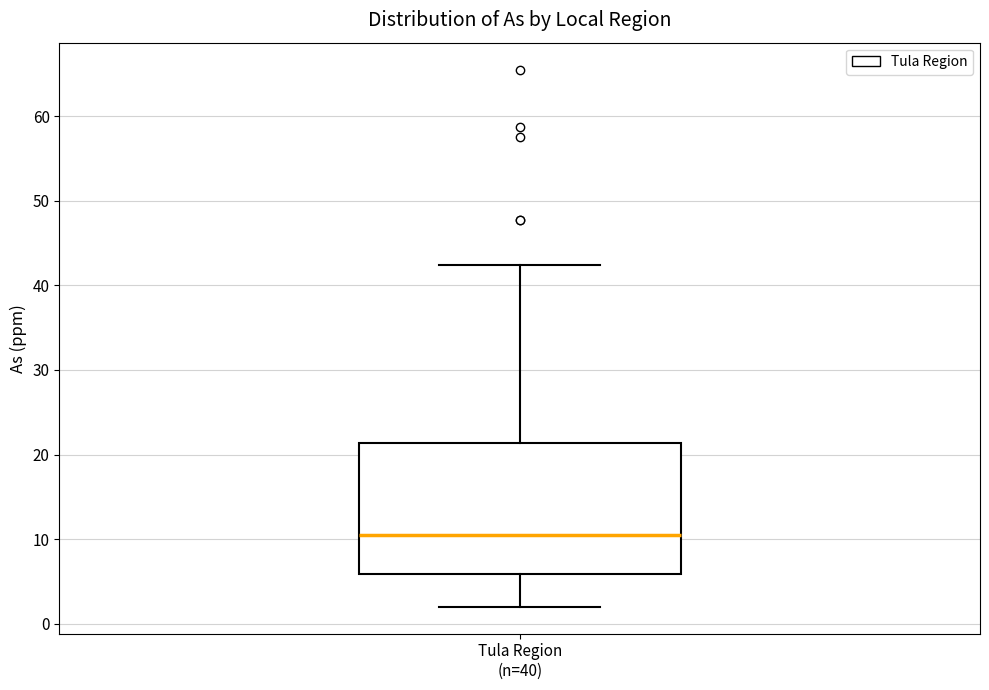

Transcribe this box plot: give where the median line is, the range the box spans, and where the two whiskers end, as read against the y-axis. The values are not printed on the chart, so give them approximately, as read against the axis.

median 10, box 6 to 21, whiskers 2 to 42